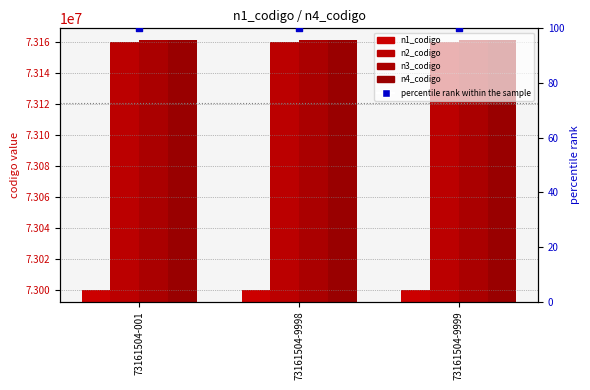

Is the value of n3_codigo at 73161504-9998 greater than the value of n4_codigo at 73161504-9998?

No